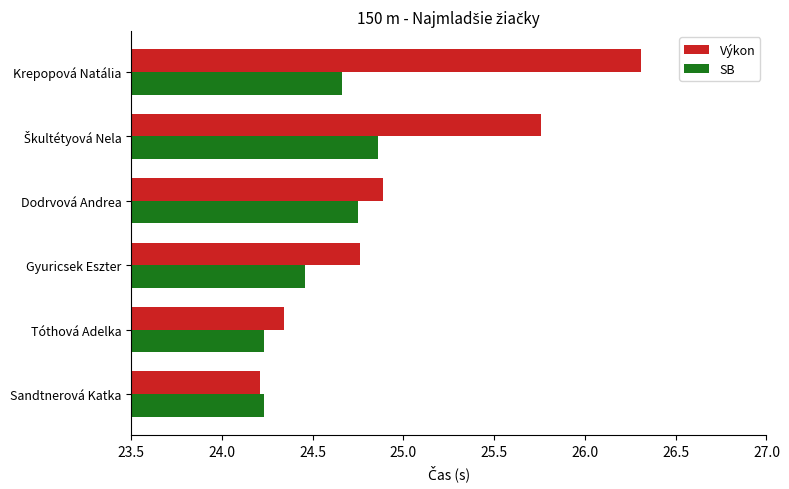

How many data points does each series have?

6